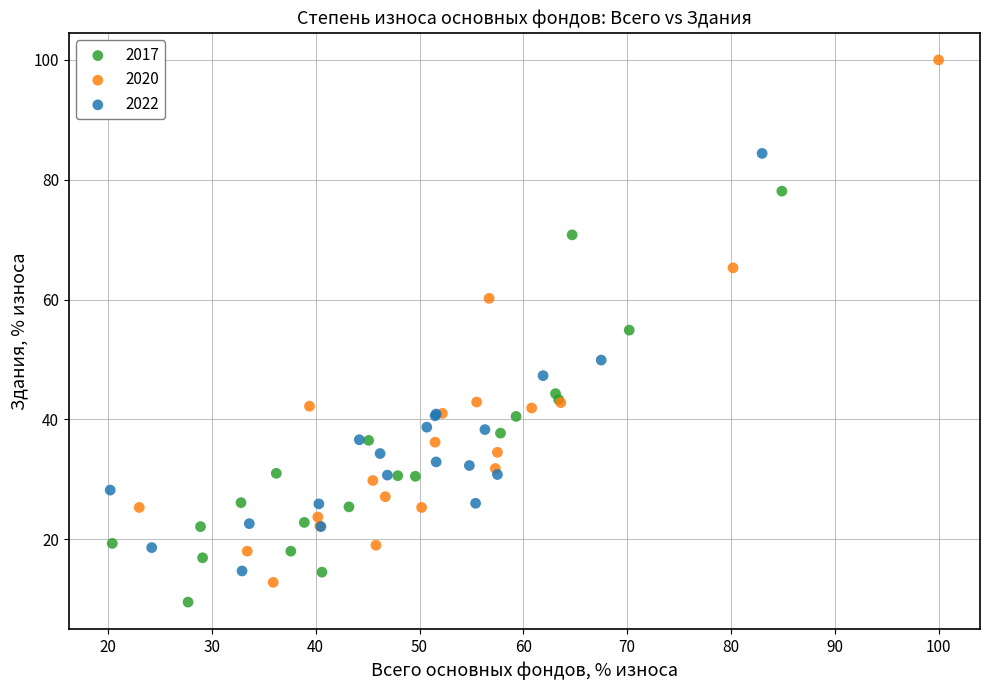

Which series contains the highest Y value?

2020